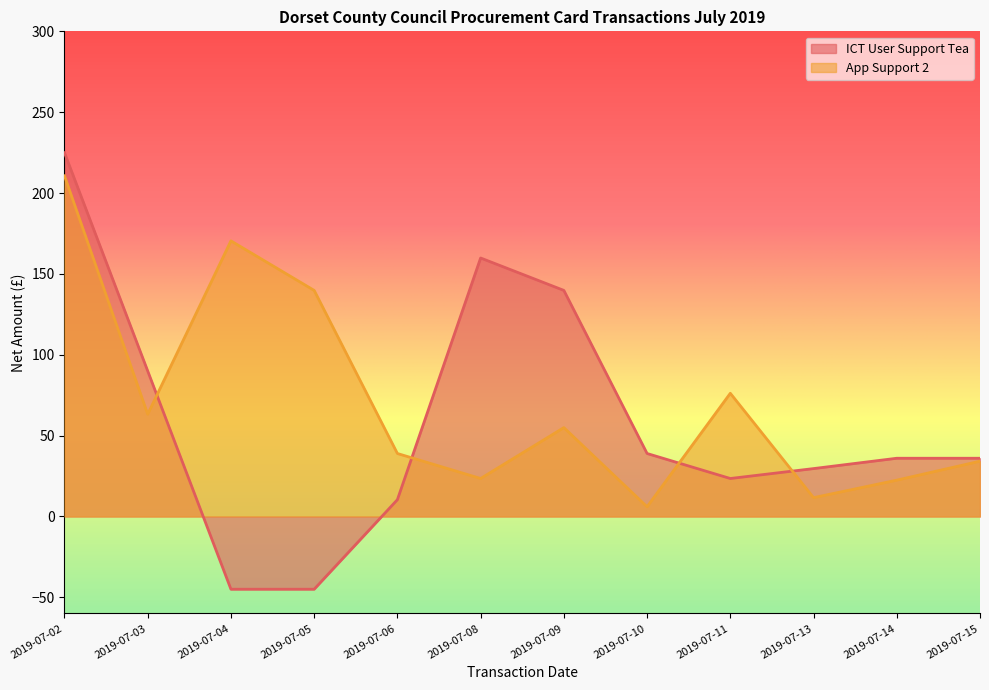

Which series has the largest total across all categories?

App Support 2